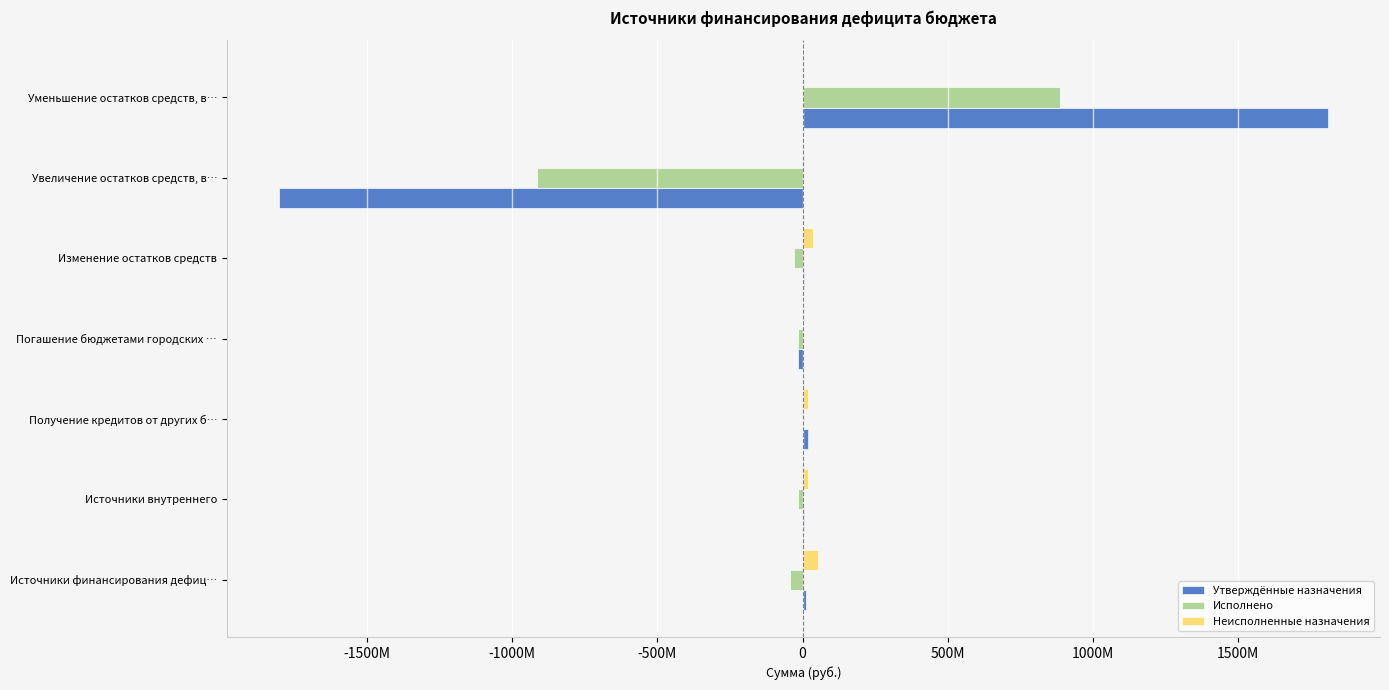

What are all the series names shown in the legend?

Утверждённые назначения, Исполнено, Неисполненные назначения